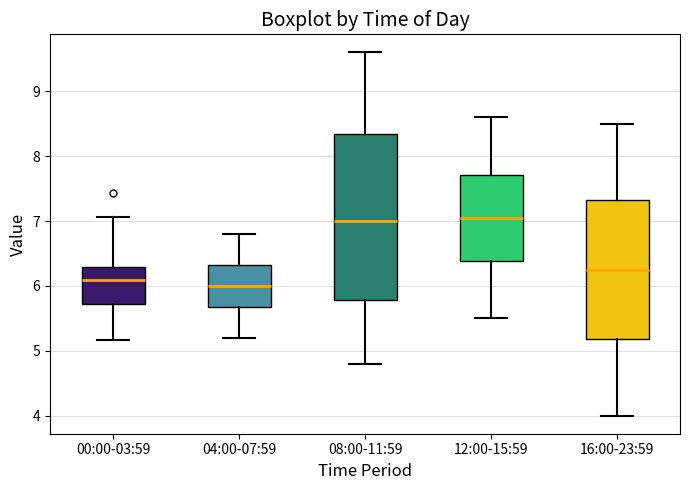

Reading left to right, read every box against the y-axis: the position of its median line, the range the box covers, and the ends of its whiskers. The values are not printed on the chart, so give them approximately, as read against the axis.

00:00-03:59: median 6.1, box 5.7 to 6.3, whiskers 5.2 to 7.1
04:00-07:59: median 6.0, box 5.7 to 6.3, whiskers 5.2 to 6.8
08:00-11:59: median 7.0, box 5.8 to 8.4, whiskers 4.8 to 9.6
12:00-15:59: median 7.1, box 6.4 to 7.7, whiskers 5.5 to 8.6
16:00-23:59: median 6.3, box 5.2 to 7.3, whiskers 4.0 to 8.5